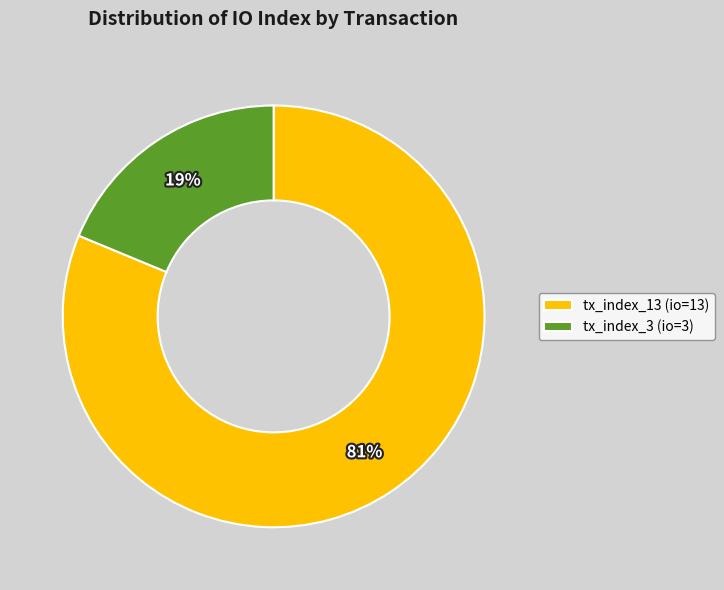

Which category has the smallest portion of the pie?

tx_index_3